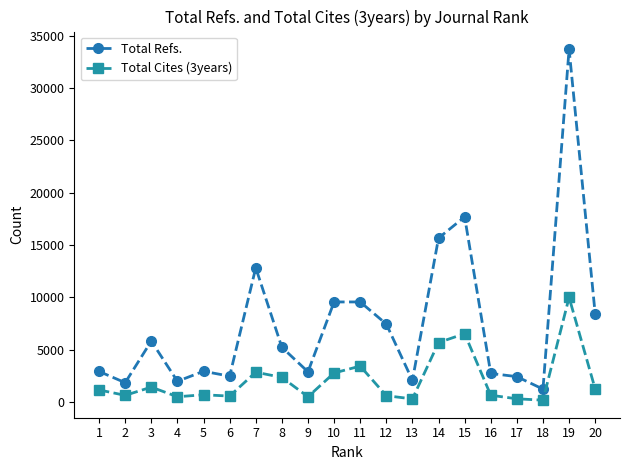

Rank the series at 6 from lowest to highest value.

Total Cites (3years), Total Refs.